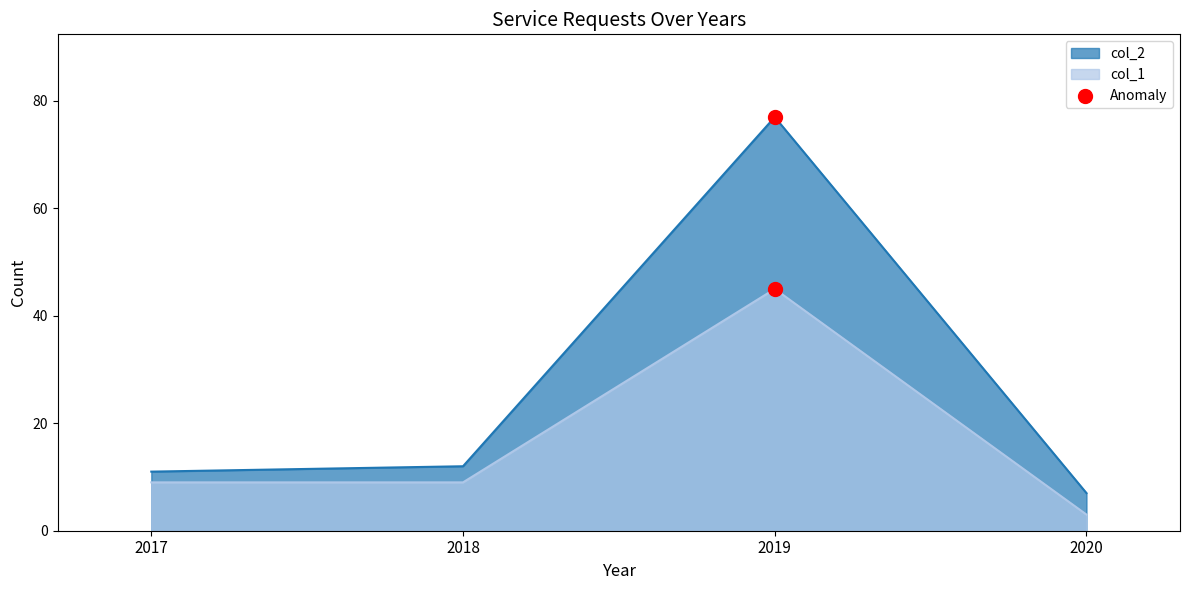

Which series contains the highest Y value?

col_2